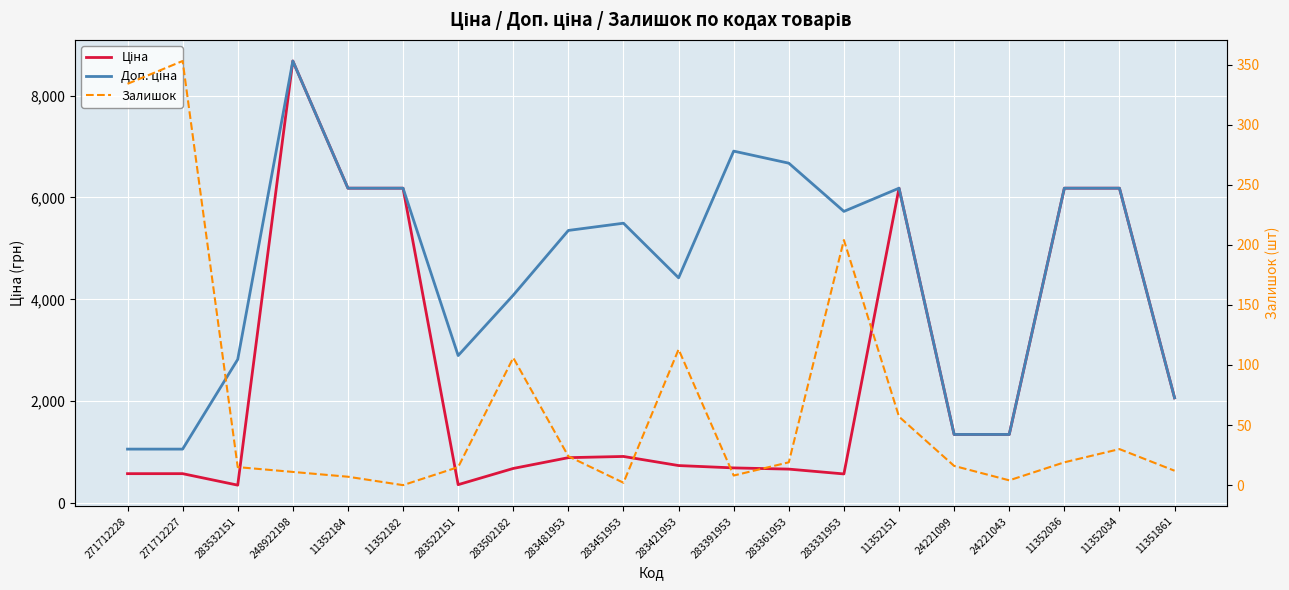

Which label corresponds to the smallest value in the chart?

11352182